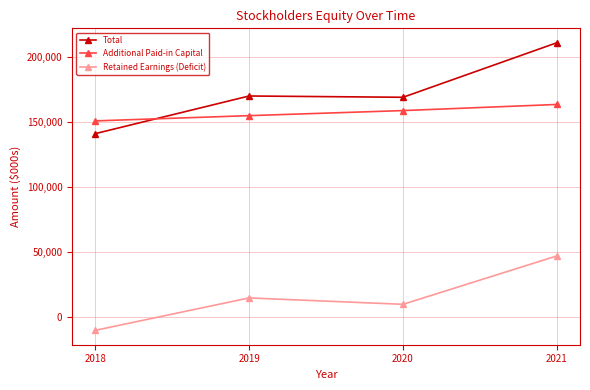

At 2021, list the series in order from smallest to largest.

Retained Earnings (Deficit), Additional Paid-in Capital, Total